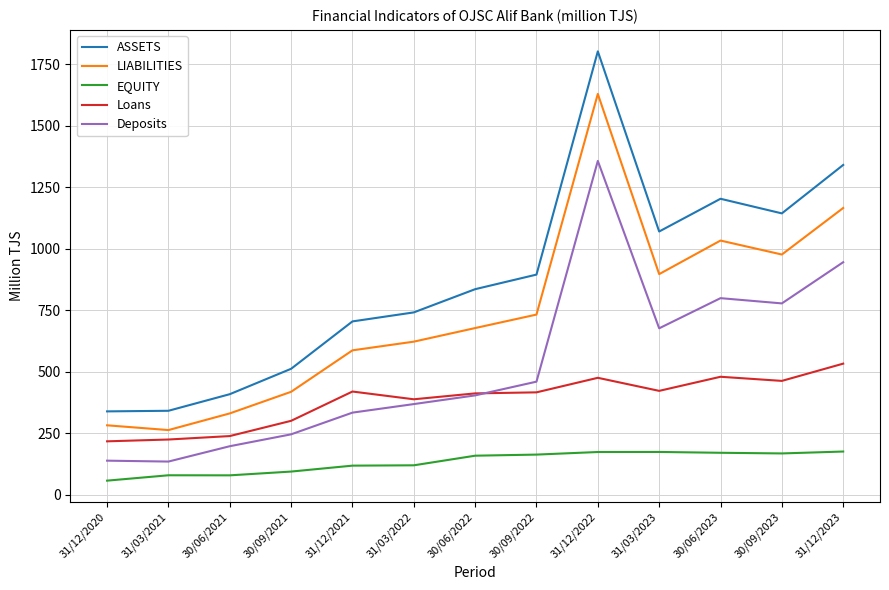

What is the maximum value shown in the chart?

1801.5